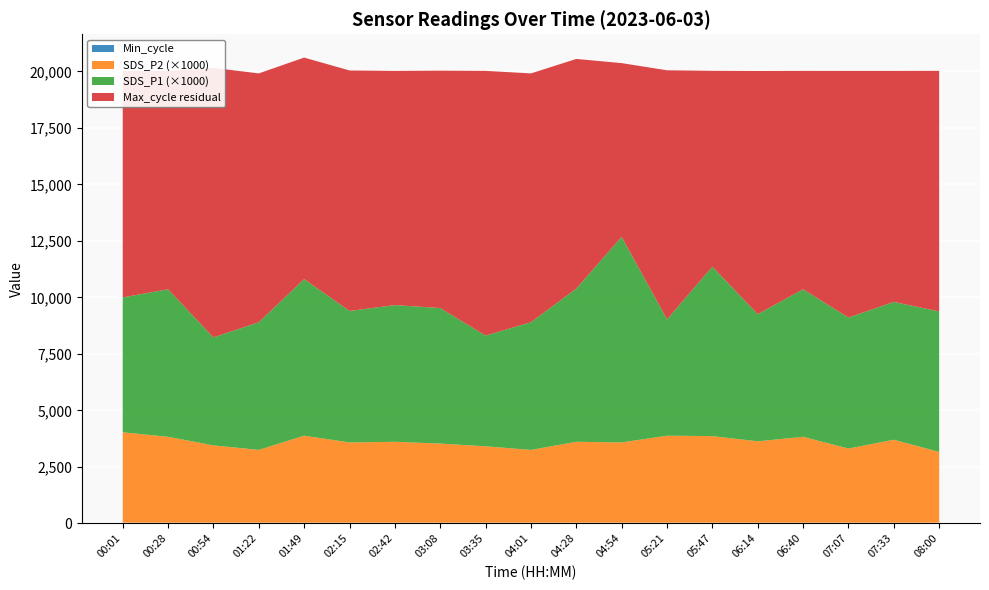

Reading left to right, list all the values displayed in this chart.

SDS_P1: 6.0	6.5	4.8	5.7	6.9	5.8	6.0	6.0	4.9	5.7	6.8	9.1	5.2	7.5	5.6	6.5	5.8	6.1	6.2
SDS_P2: 4.0	3.8	3.4	3.2	3.9	3.5	3.6	3.5	3.4	3.2	3.6	3.5	3.9	3.8	3.6	3.8	3.3	3.7	3.1
Min_cycle: 28.0	28.0	28.0	28.0	28.0	28.0	28.0	28.0	28.0	28.0	28.0	28.0	28.0	28.0	28.0	28.0	28.0	28.0	28.0
Max_cycle: 20028.0	20025.0	20158.0	19913.0	20614.0	20043.0	20024.0	20035.0	20025.0	19913.0	20553.0	20369.0	20051.0	20028.0	20020.0	20025.0	20024.0	20024.0	20028.0